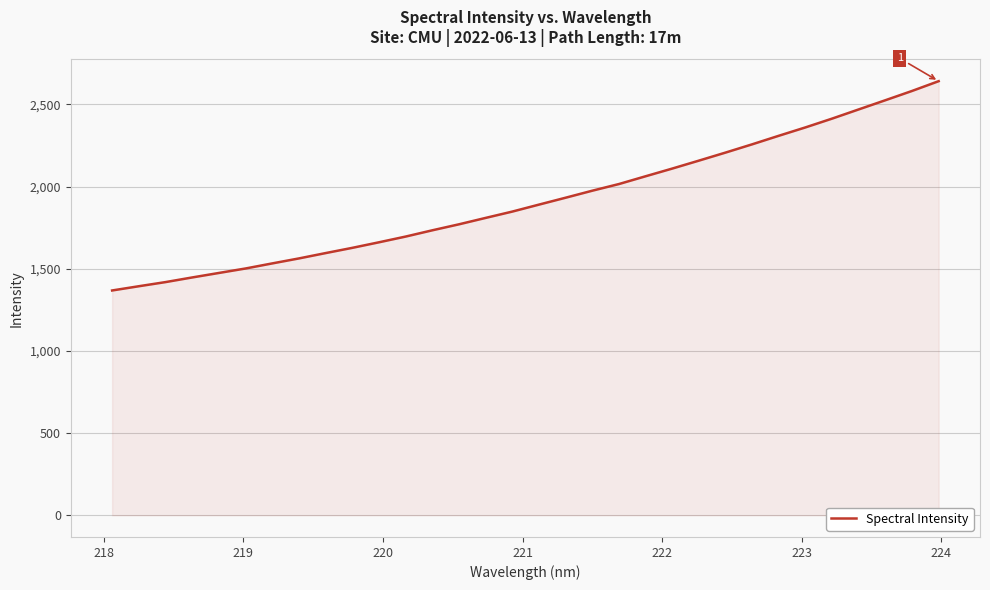

What is the difference between the maximum and minimum values?

1273.4